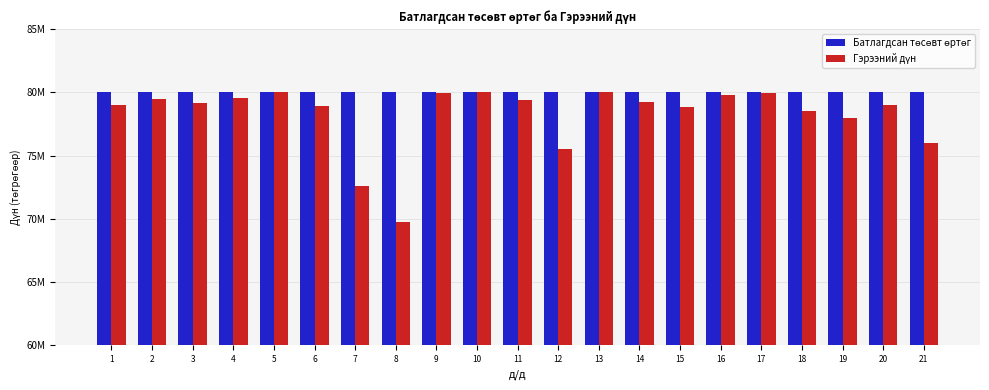

Does the chart contain any negative values?

No